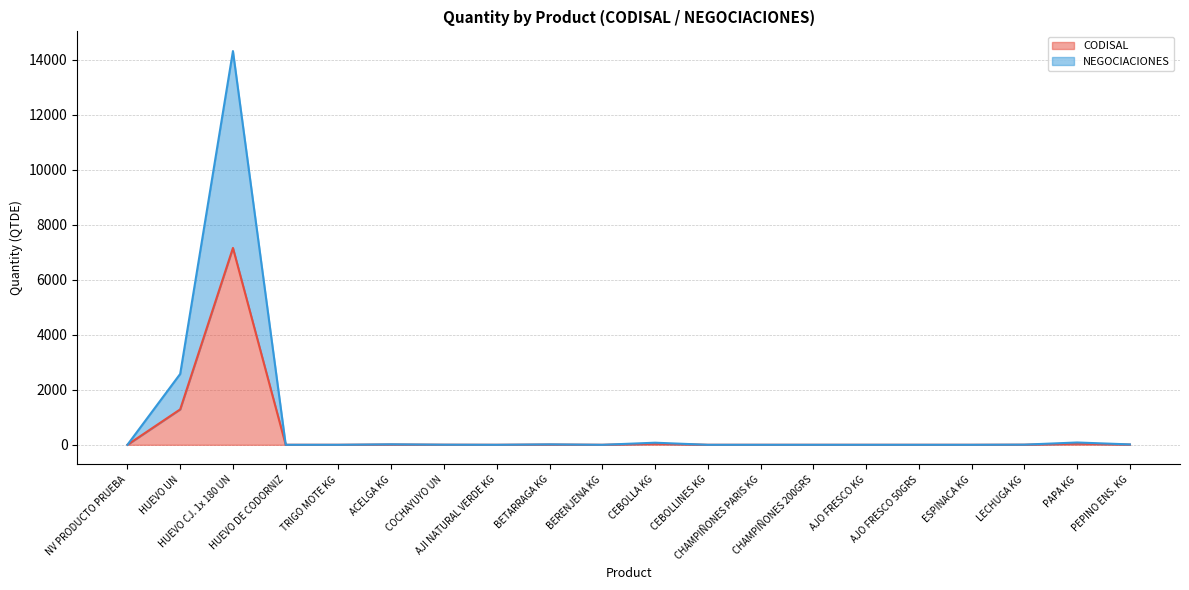

What is the difference between the maximum and minimum values in the CODISAL series?

7156